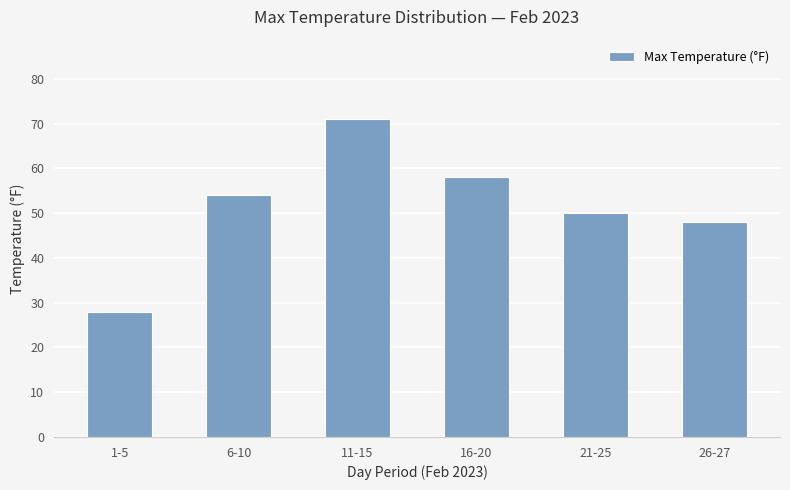

Reading right to left, extract all data points from this chart.

26-27=48	21-25=50	16-20=58	11-15=71	6-10=54	1-5=28